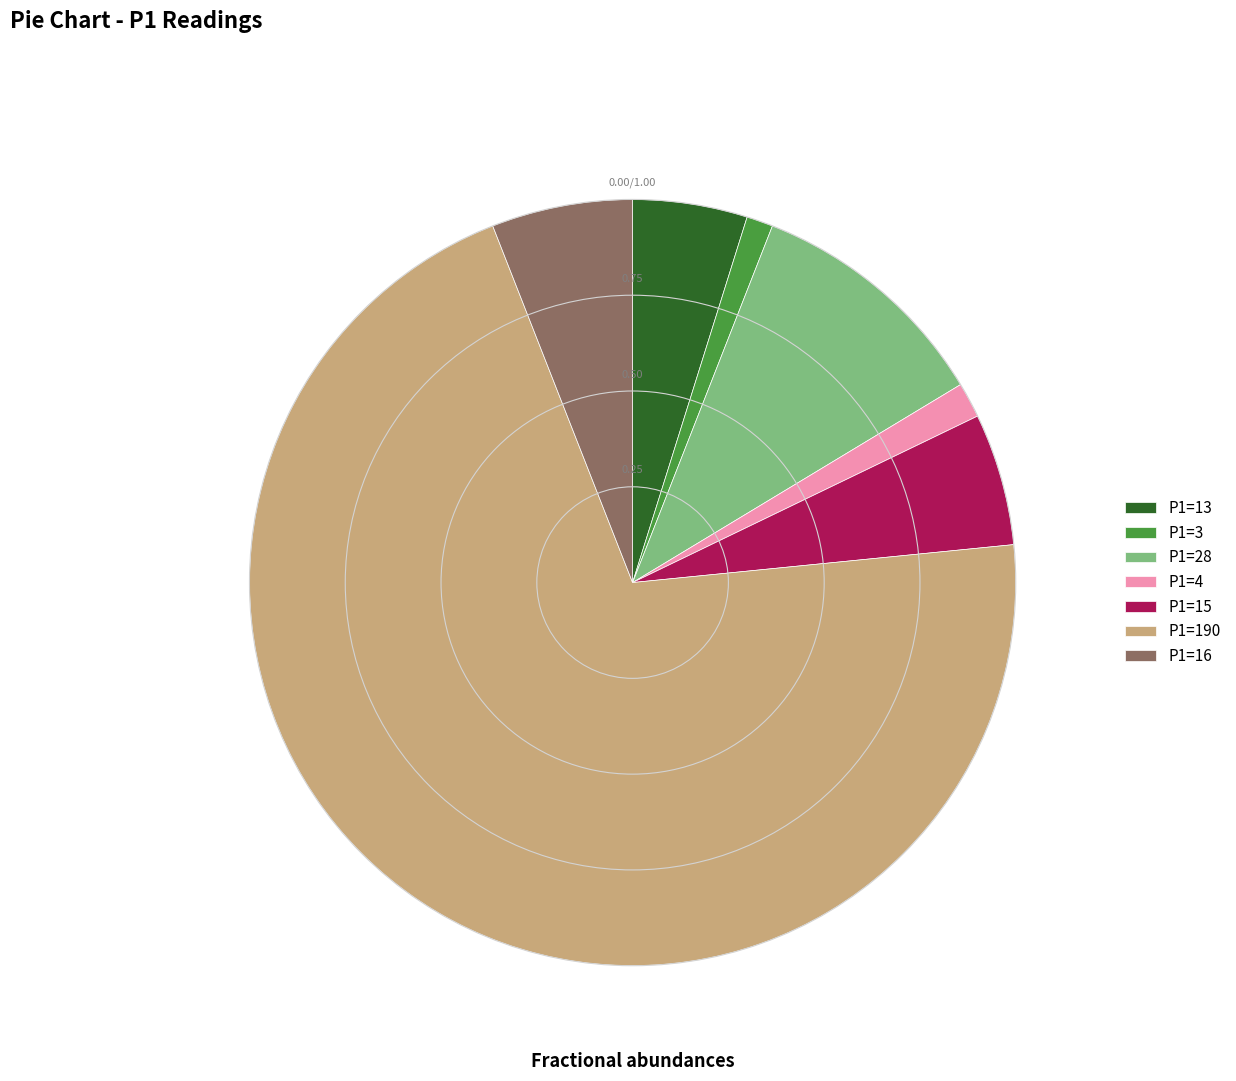

How many segments does this pie chart have?

7